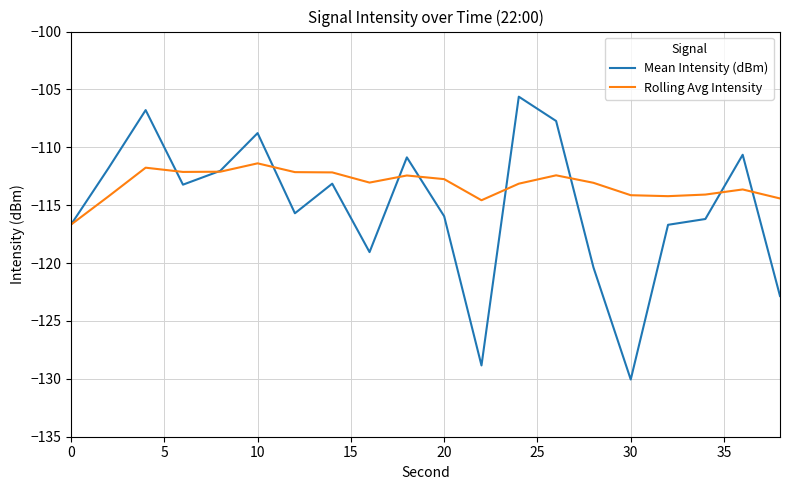

Rank the series by their average value, from highest to lowest.

Rolling Avg Intensity, Mean Intensity (dBm)